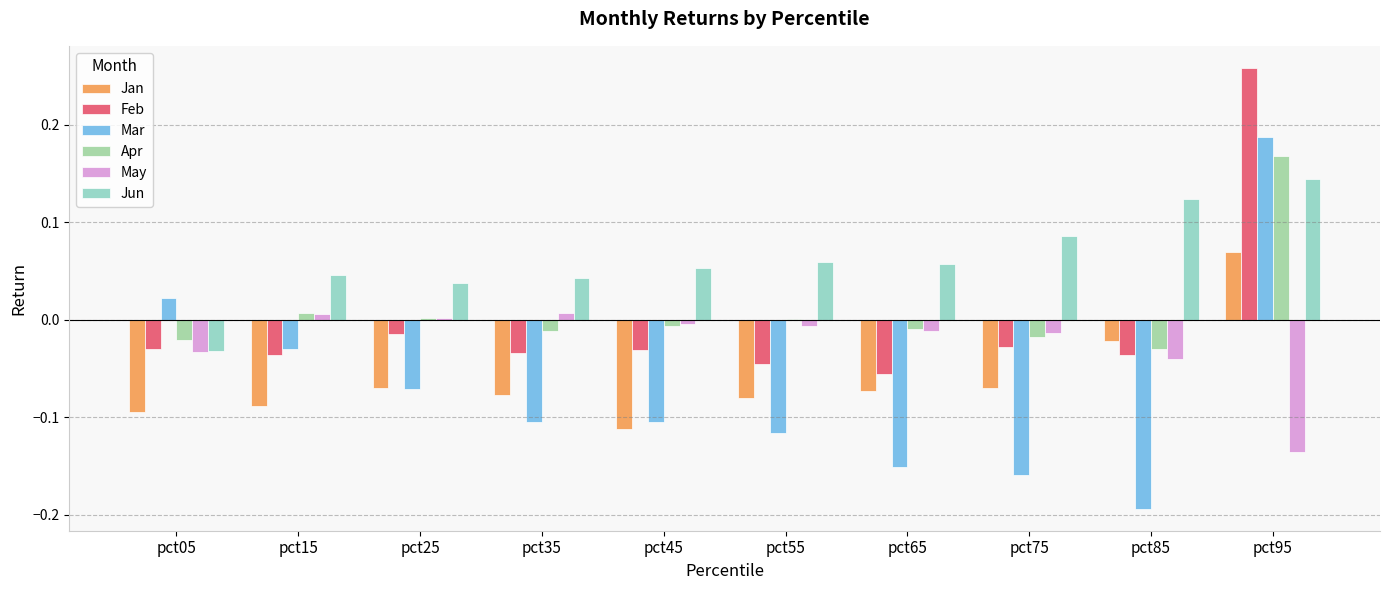

Are the bars horizontal?

No